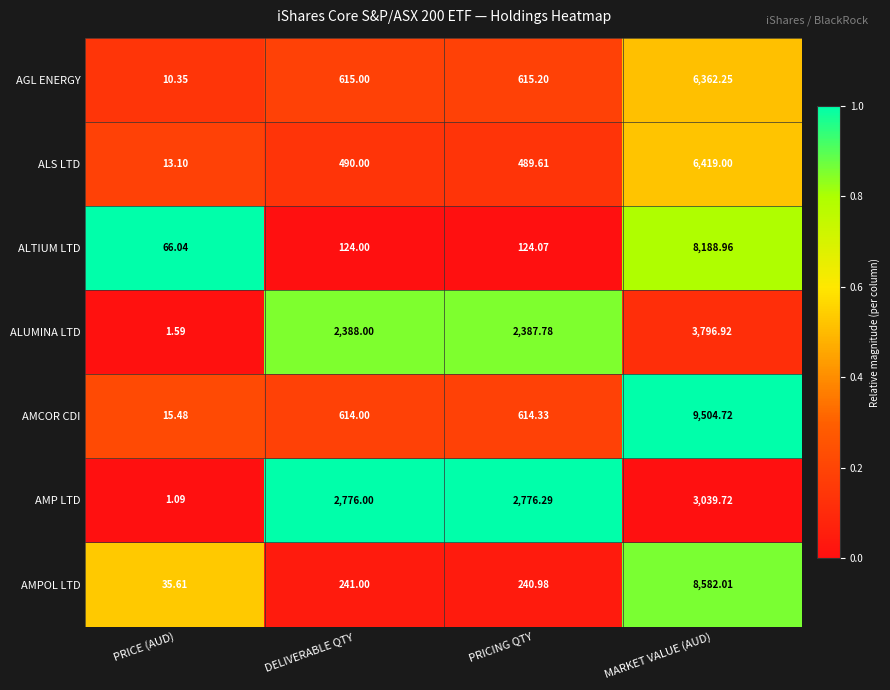

Where is ALS LTD nearest to the value 3216?

DELIVERABLE QTY